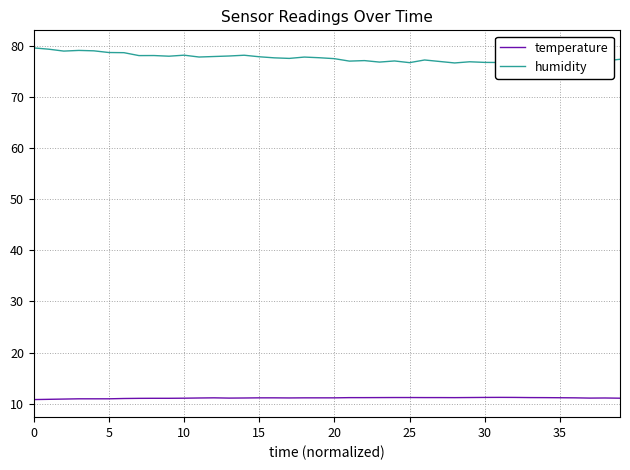

Which series has the largest total across all categories?

humidity